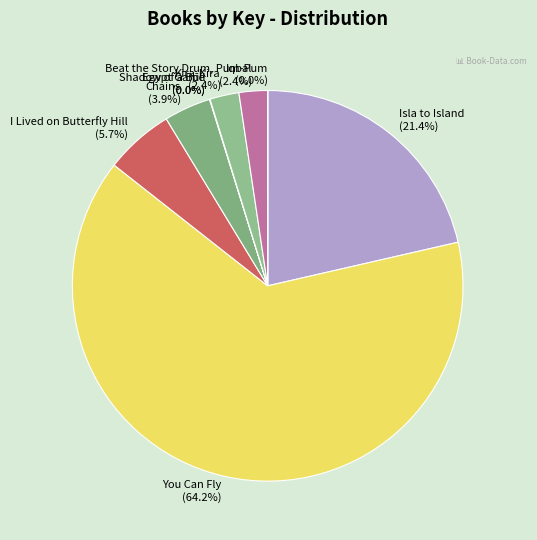

What portion of the pie excludes You Can Fly?

35.8%